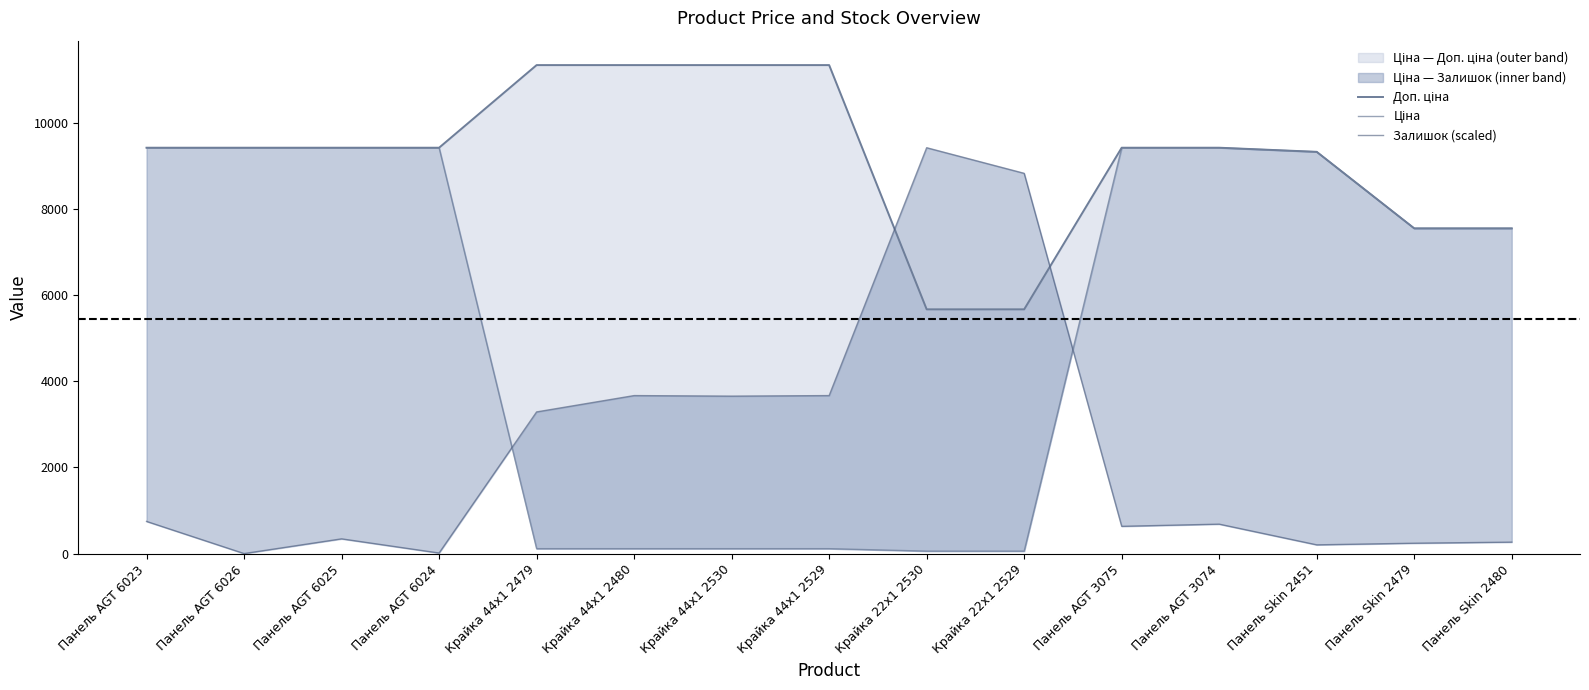

What is the average value of the Доп. ціна series?

9172.3